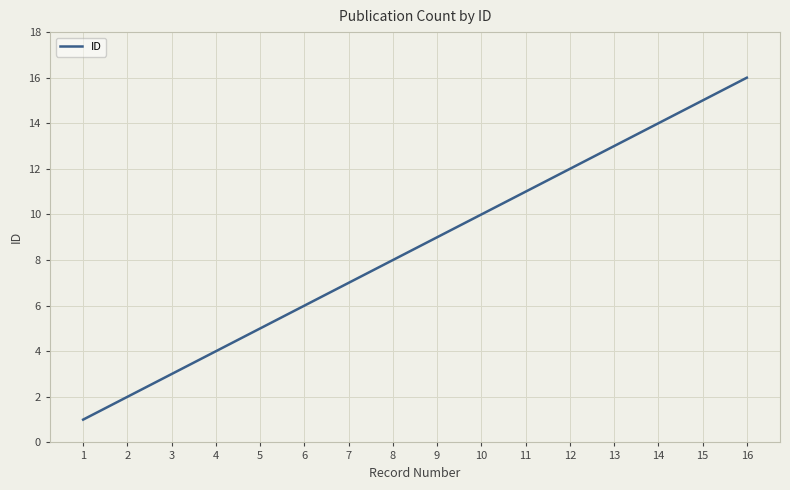

What is the difference between the maximum and minimum values?

15